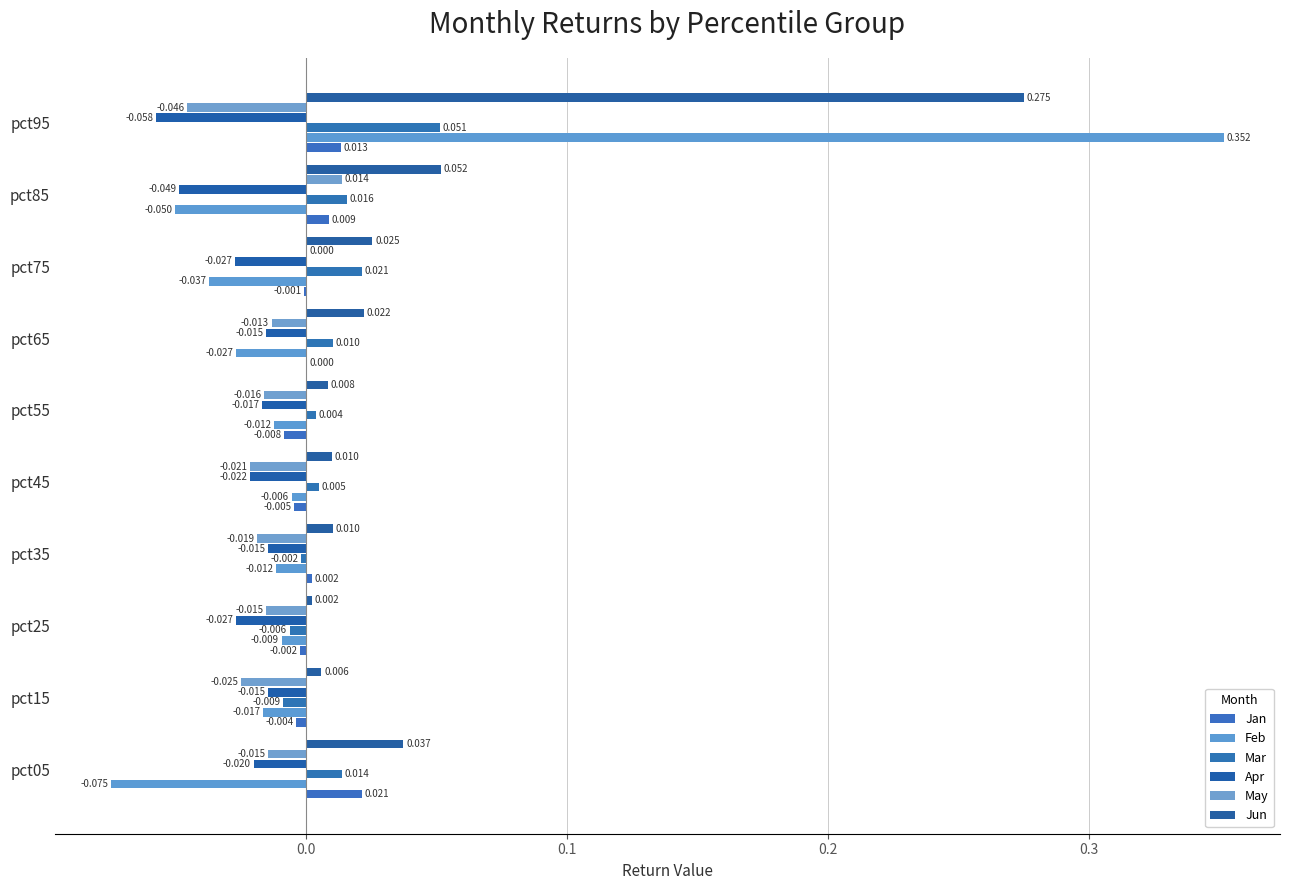

Count the number of data series in this chart.

6